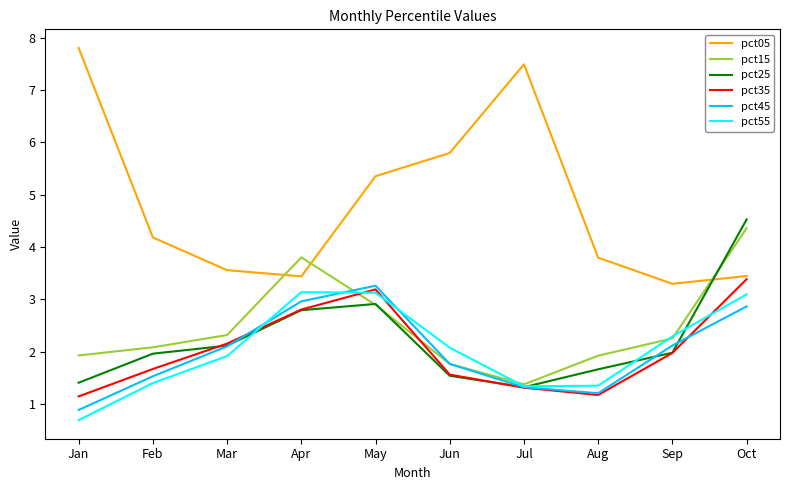

How many distinct data groups are displayed?

6